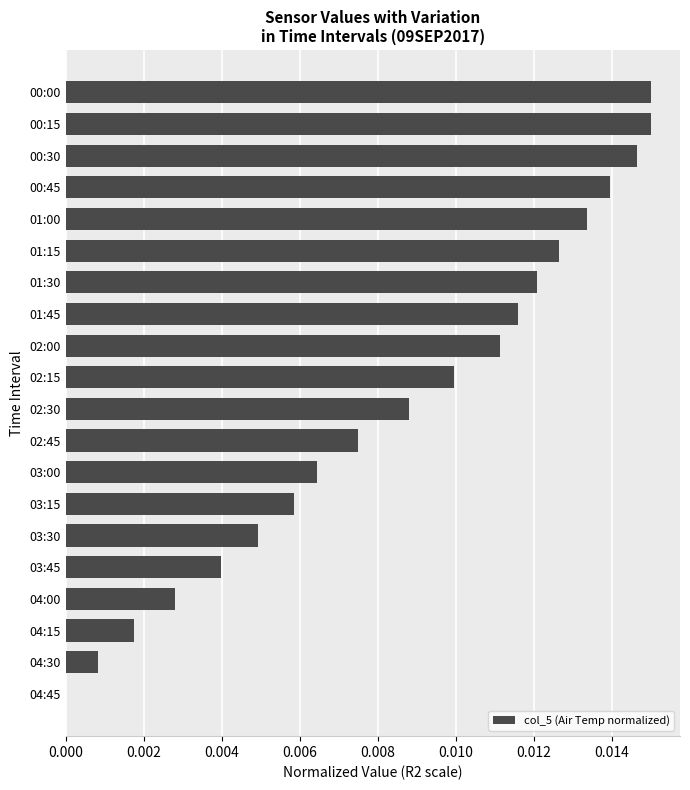

Are the bars horizontal?

Yes